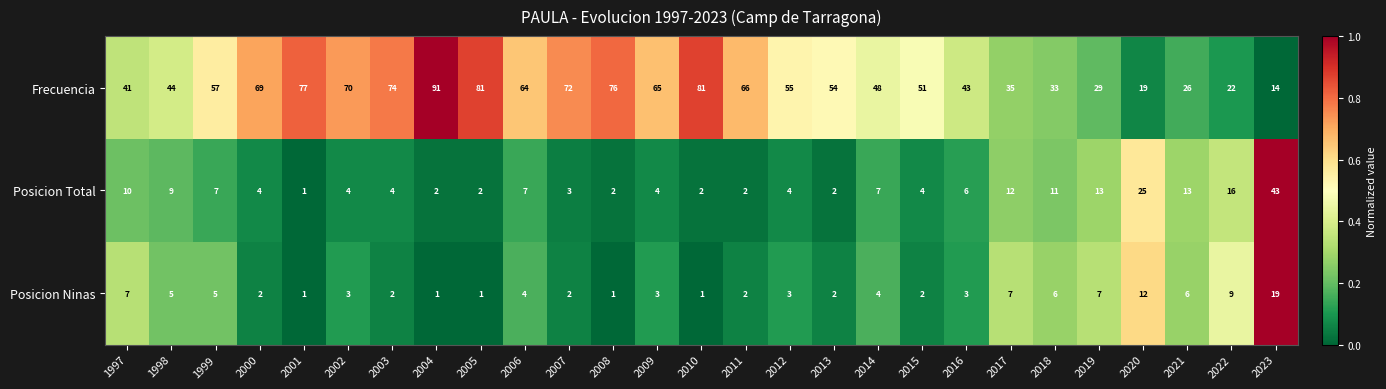

What is the difference between the highest and lowest values at 2006?

60